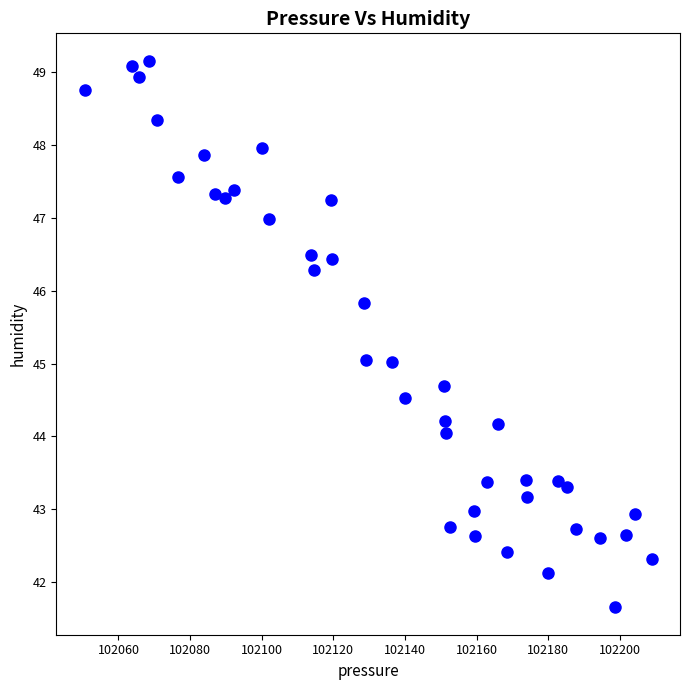

What is the range of Y values (max minus min)?

7.5